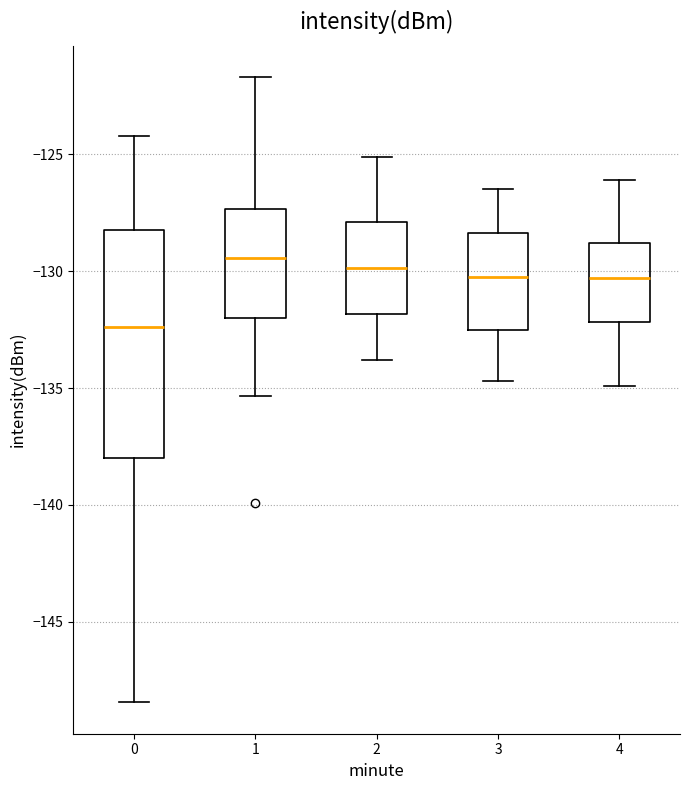

Reading left to right, read every box against the y-axis: the position of its median line, the range the box covers, and the ends of its whiskers. The values are not printed on the chart, so give them approximately, as read against the axis.

0: median -132.5, box -138.0 to -128.0, whiskers -148.5 to -124.0
1: median -129.5, box -132.0 to -127.5, whiskers -135.5 to -121.5
2: median -130.0, box -132.0 to -128.0, whiskers -134.0 to -125.0
3: median -130.0, box -132.5 to -128.5, whiskers -134.5 to -126.5
4: median -130.5, box -132.0 to -129.0, whiskers -135.0 to -126.0